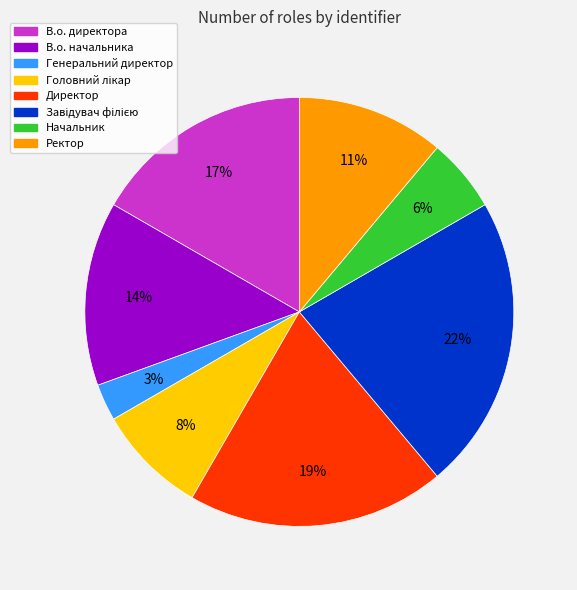

Is it true that Начальник is 11% of the pie?

False